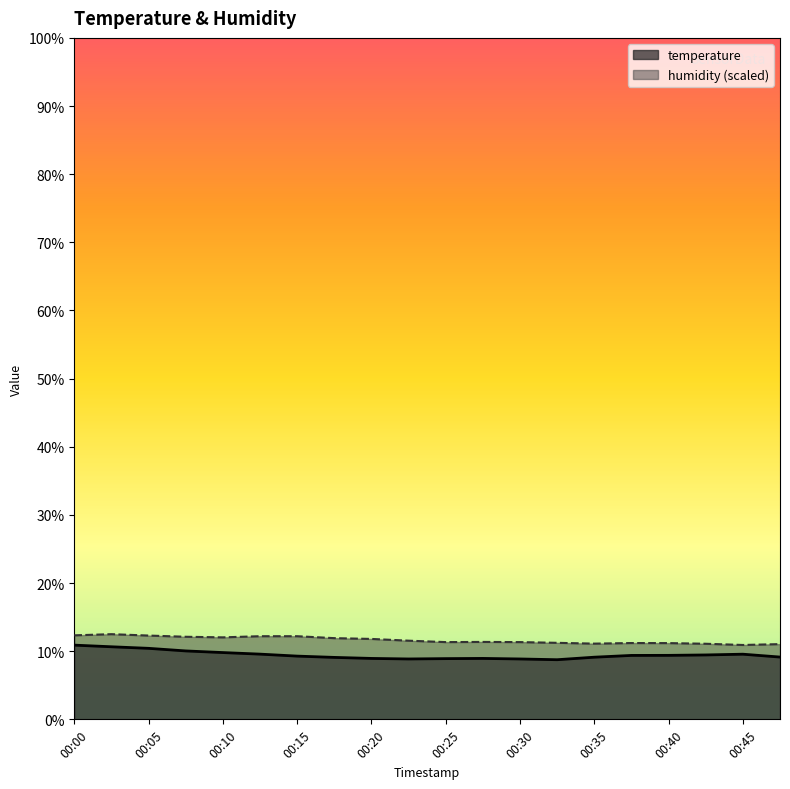

The temperature series shows 9.8 at 00:10. True or false?

True